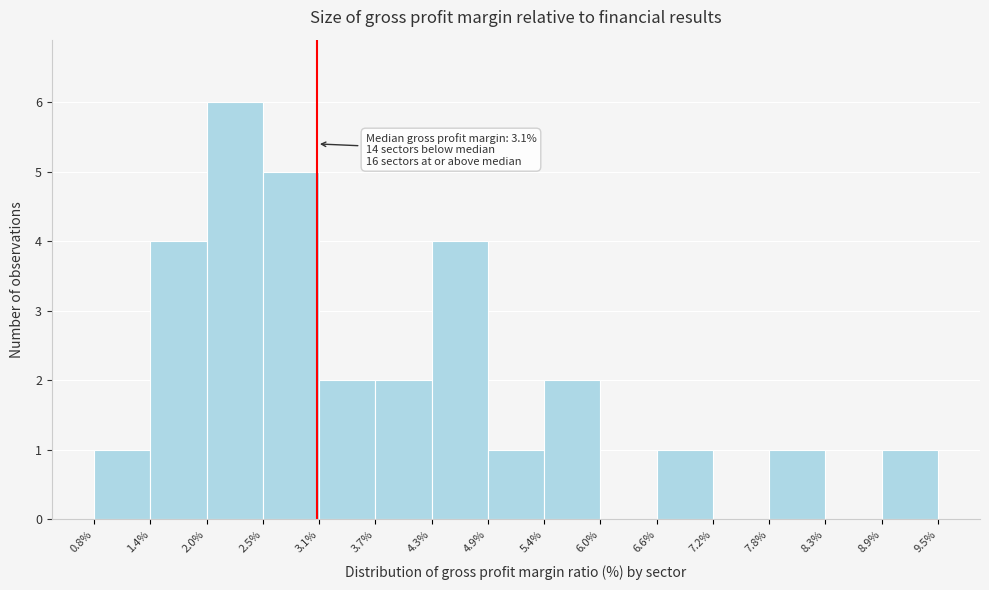

Over which range of the x-axis is the bar tallest?

2.0% to 2.5%